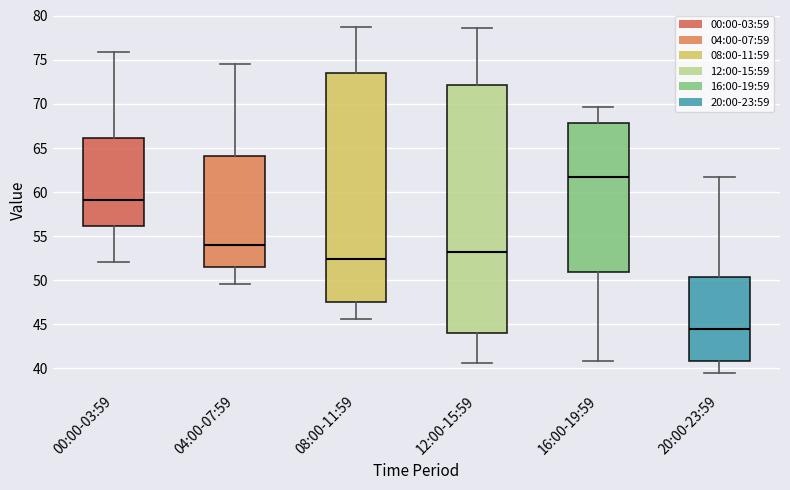

Which box's median line is the highest?

16:00-19:59